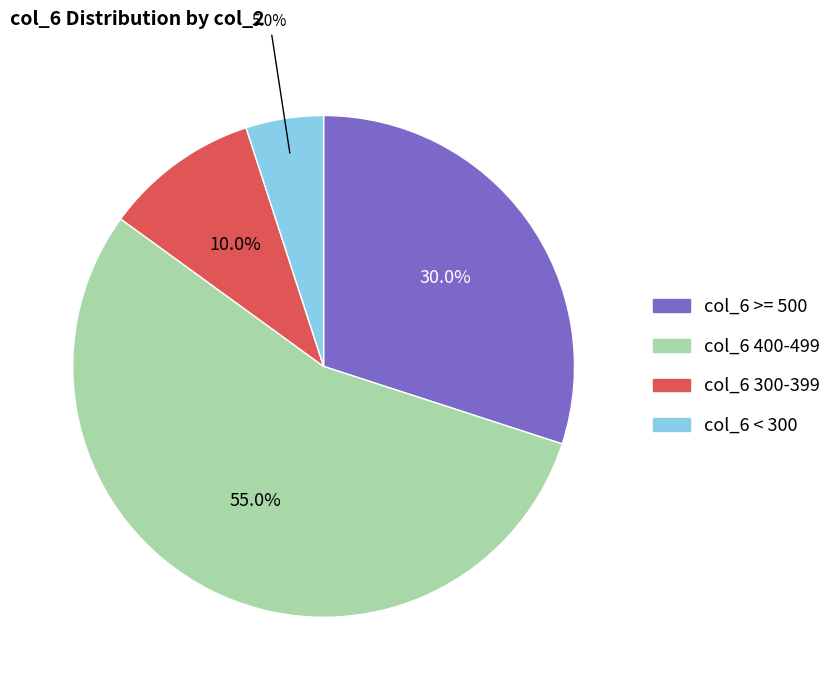

Is there any slice that represents more than half of the pie?

Yes